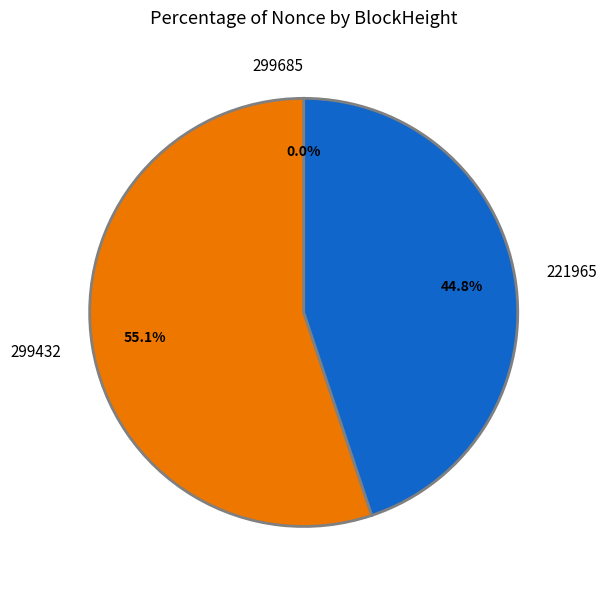

What is the largest slice in the pie chart?

299432